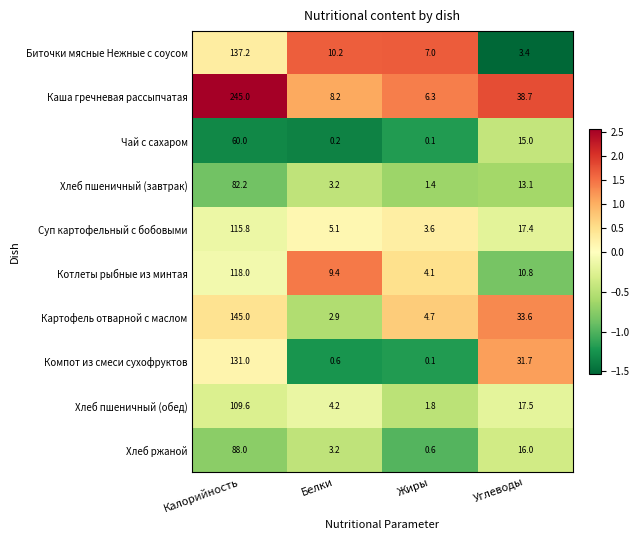

How many series are shown in this chart?

10